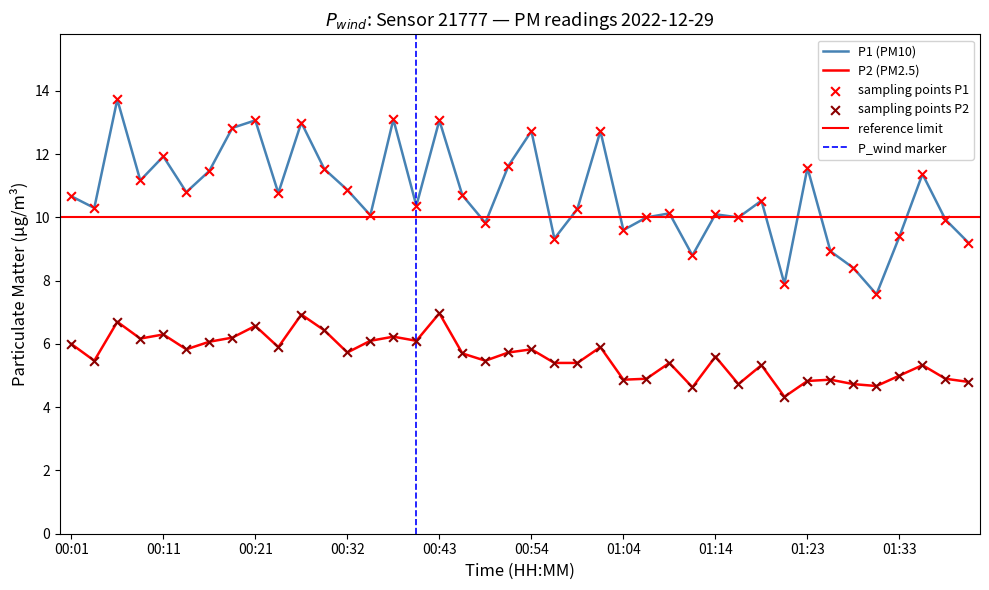

Which series contains the lowest Y value?

P2